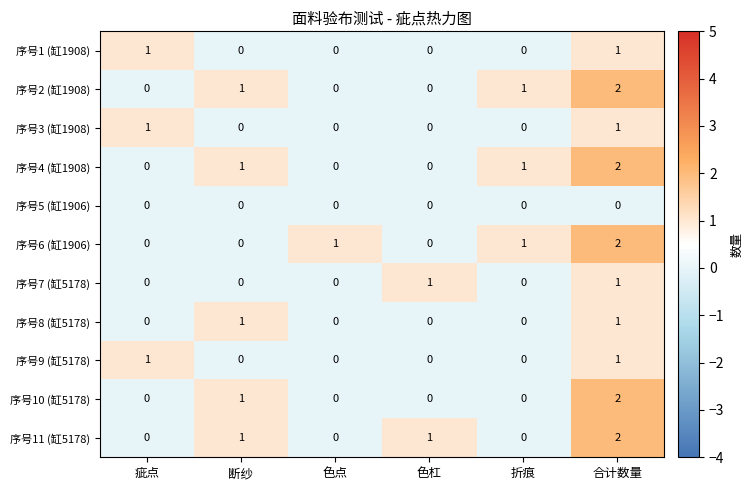

At which category is the sum across all series the highest?

合计数量